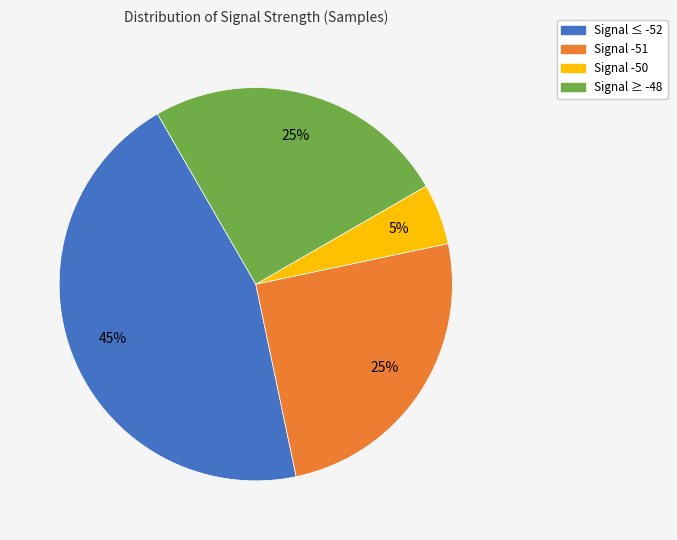

To the nearest percent, what is the average slice percentage?

25%